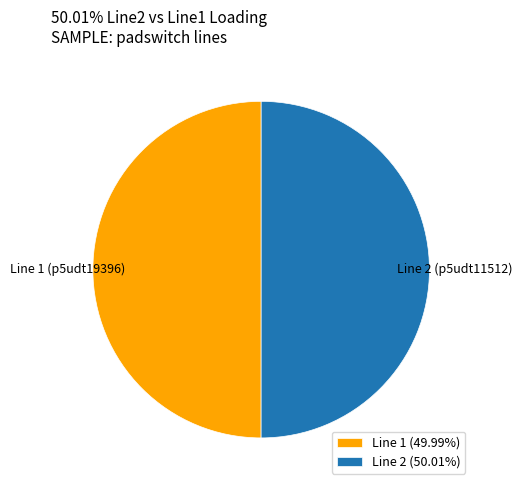

Approximately how many times larger is the value at Line 2 (50.01%) compared to Line 1 (49.99%)?

1.0